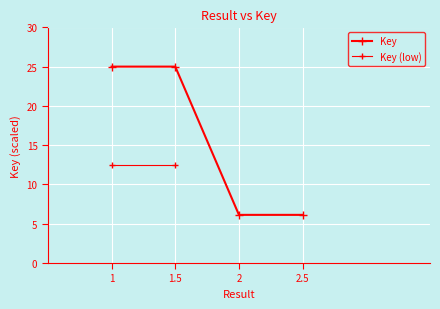

Count the number of categories in the chart.

4